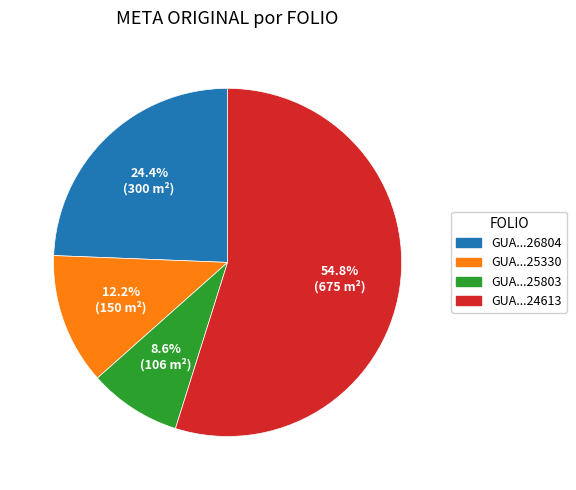

How many slices are in this pie chart?

4